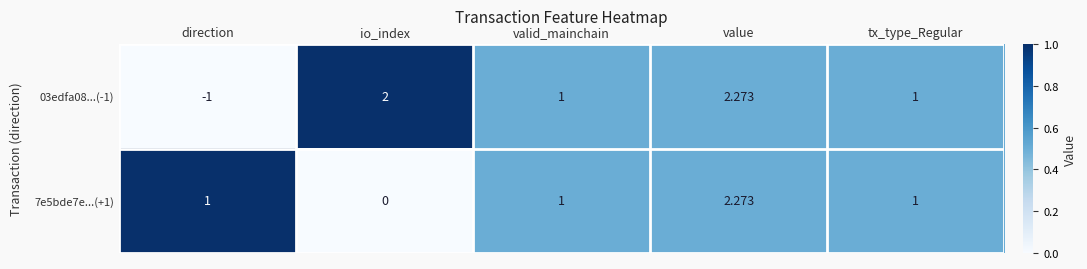

Is the value of 7e5bde7e...(+1) at direction greater than the value of 03edfa08...(-1) at direction?

Yes